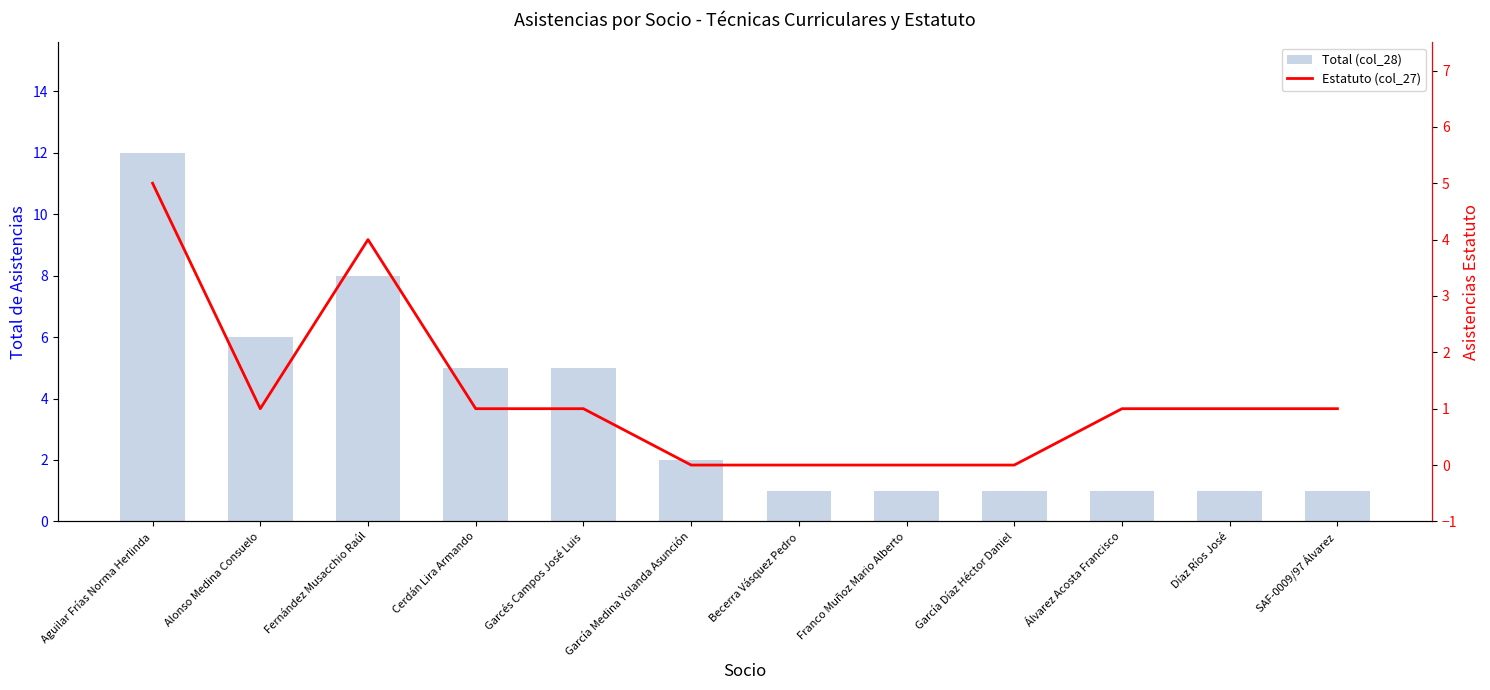

The value of Estatuto (col_27) at Díaz Ríos José is 1. True or false?

True